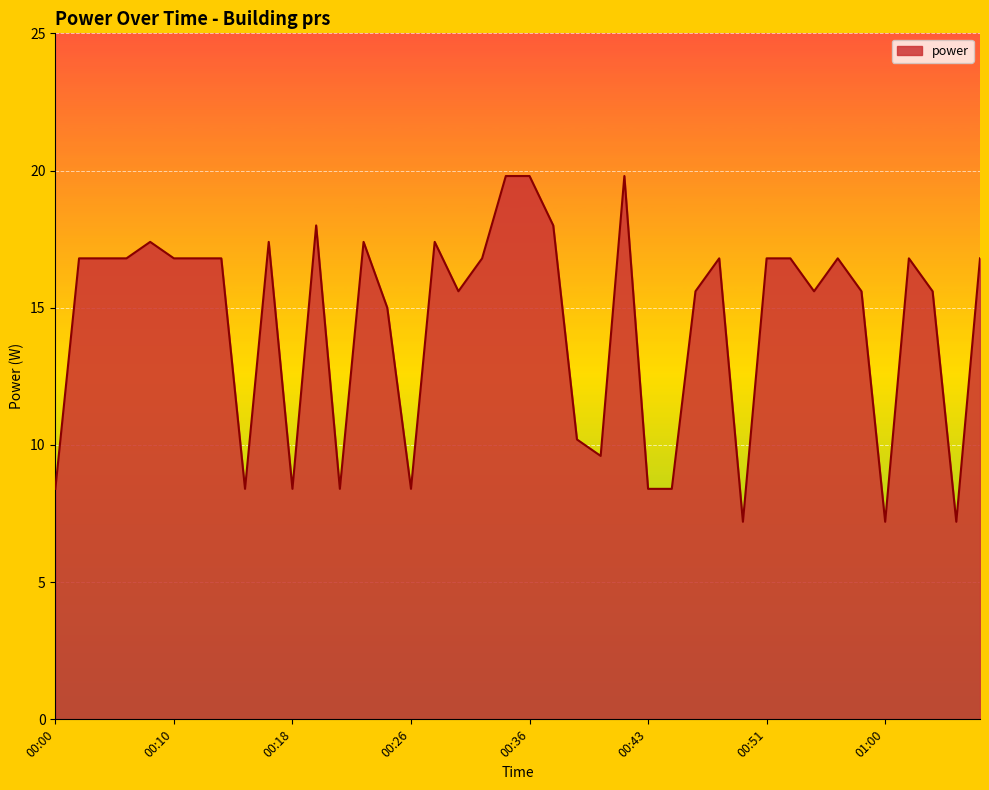

What is the minimum value shown in the chart?

7.2